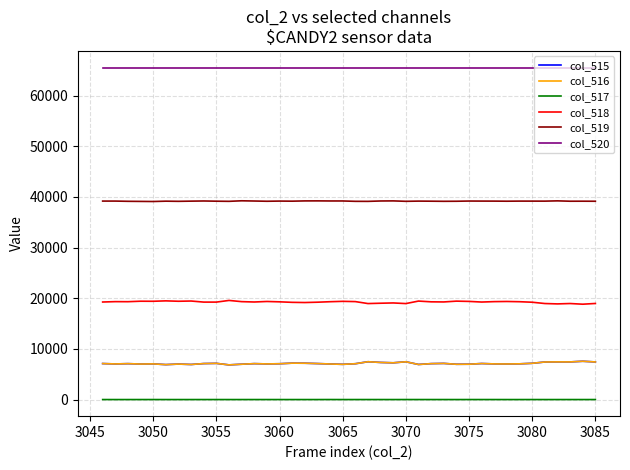

How many lines are shown in the chart?

6